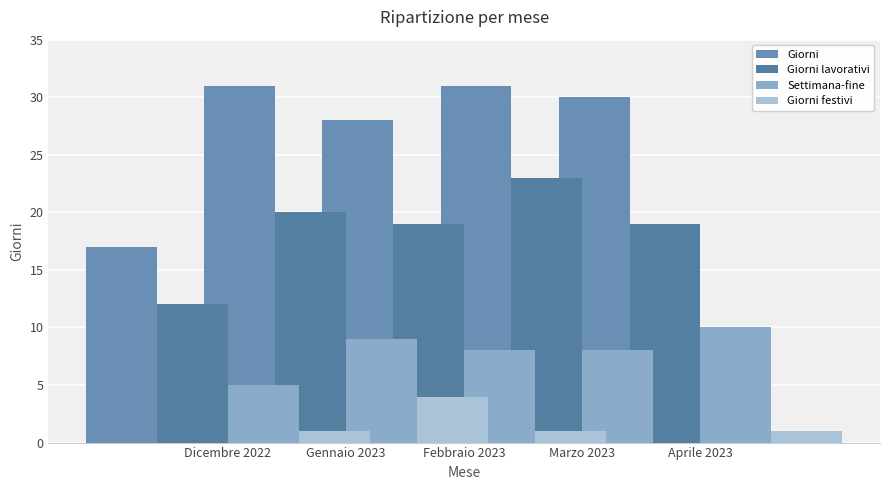

Which series has the largest range (max minus min)?

Giorni